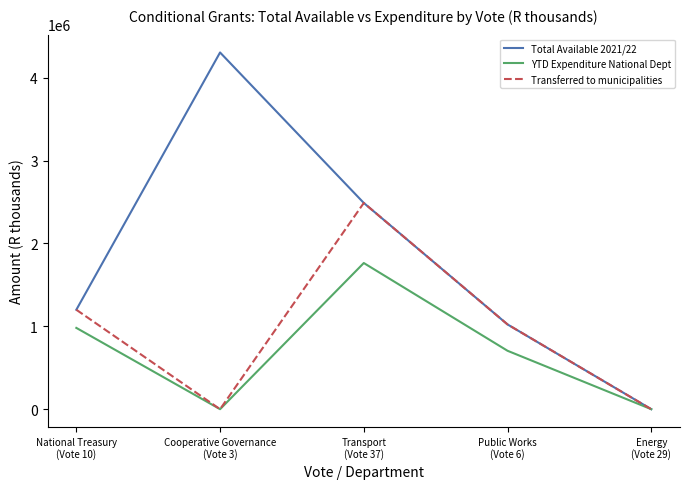

What is the sum of all Total Available 2021/22 values?

9017000